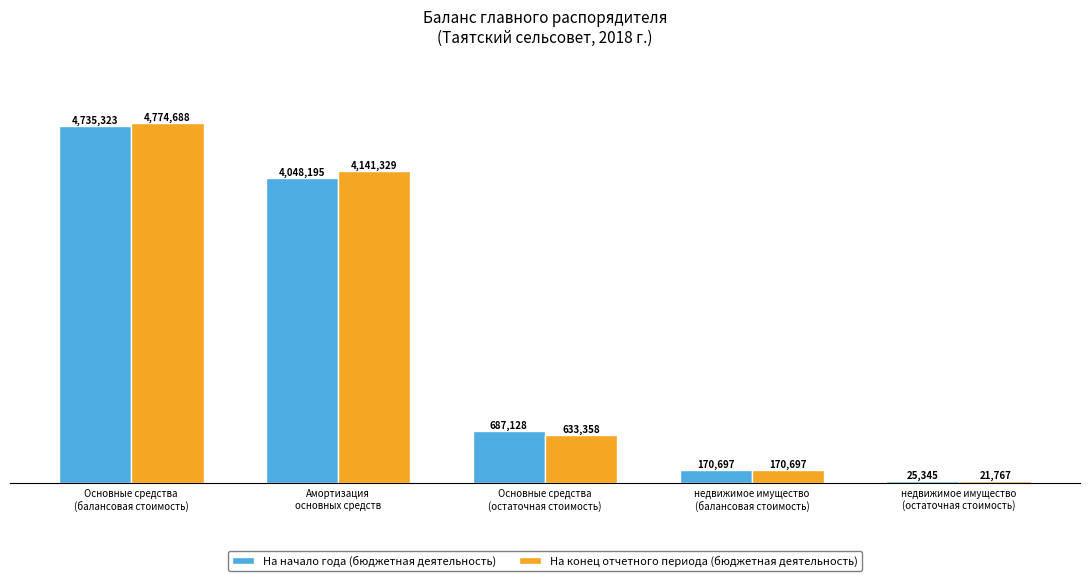

Are the bars grouped side by side (vs. stacked)?

Yes